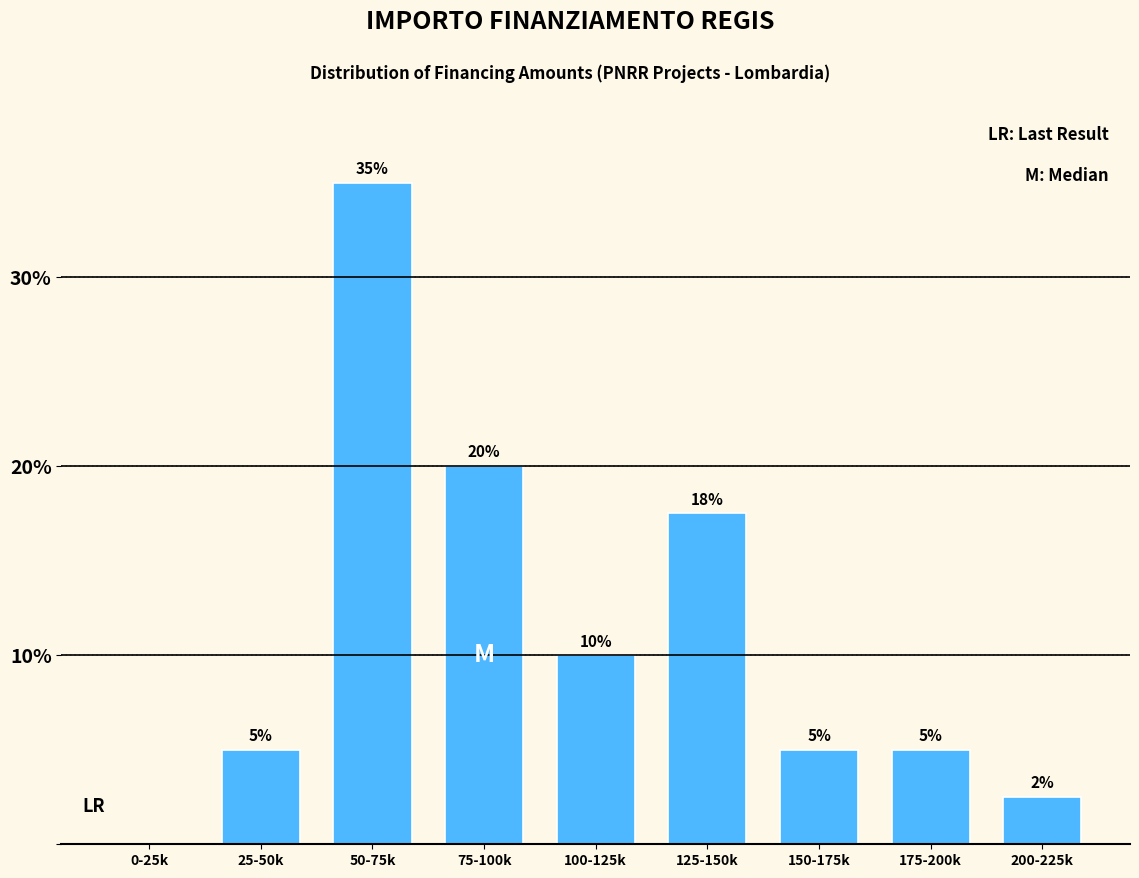

What is the sum of all values?

100.0